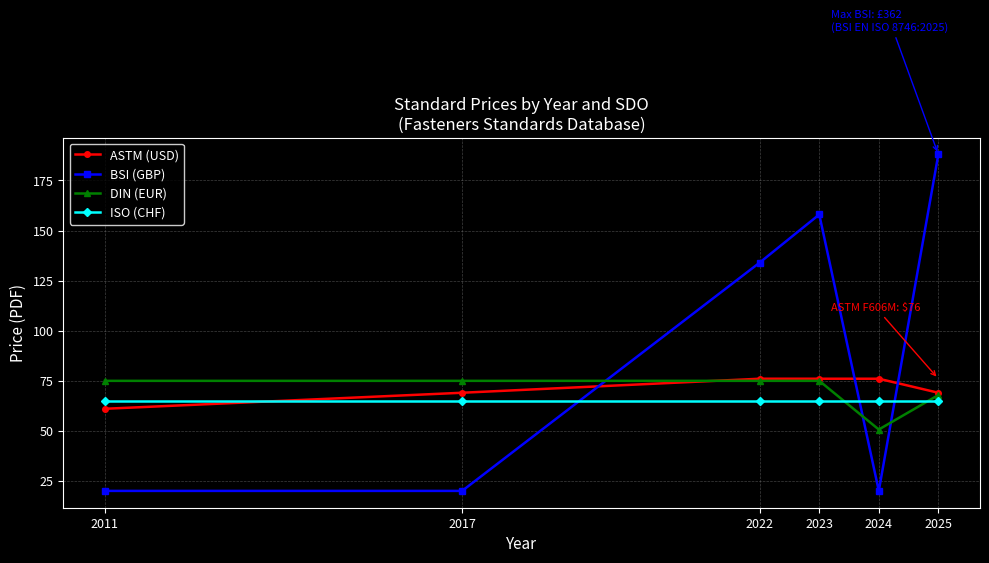

Read the ISO (CHF) value at 2023.

65.0